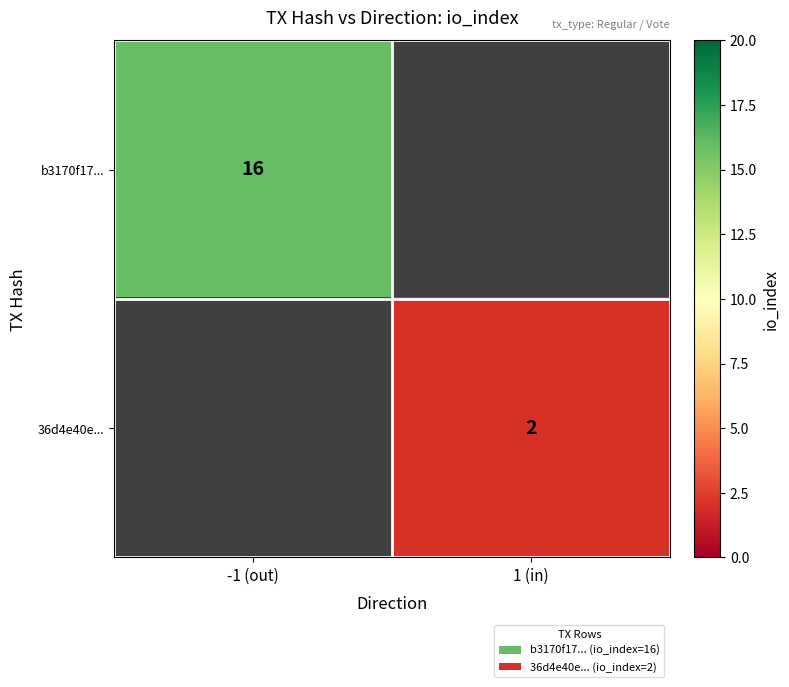

The value of 36d4e40e... at 1 (in) is 2. True or false?

True